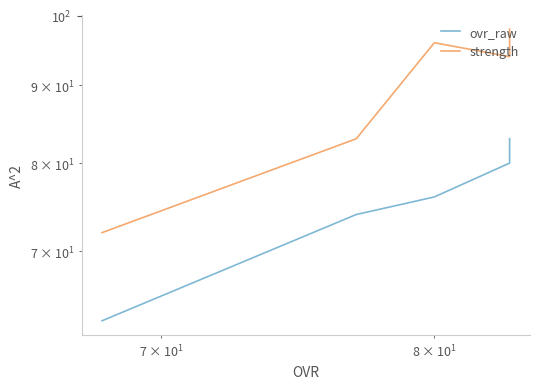

What is the value of the ovr_raw point at the 3rd from the left?

76.0